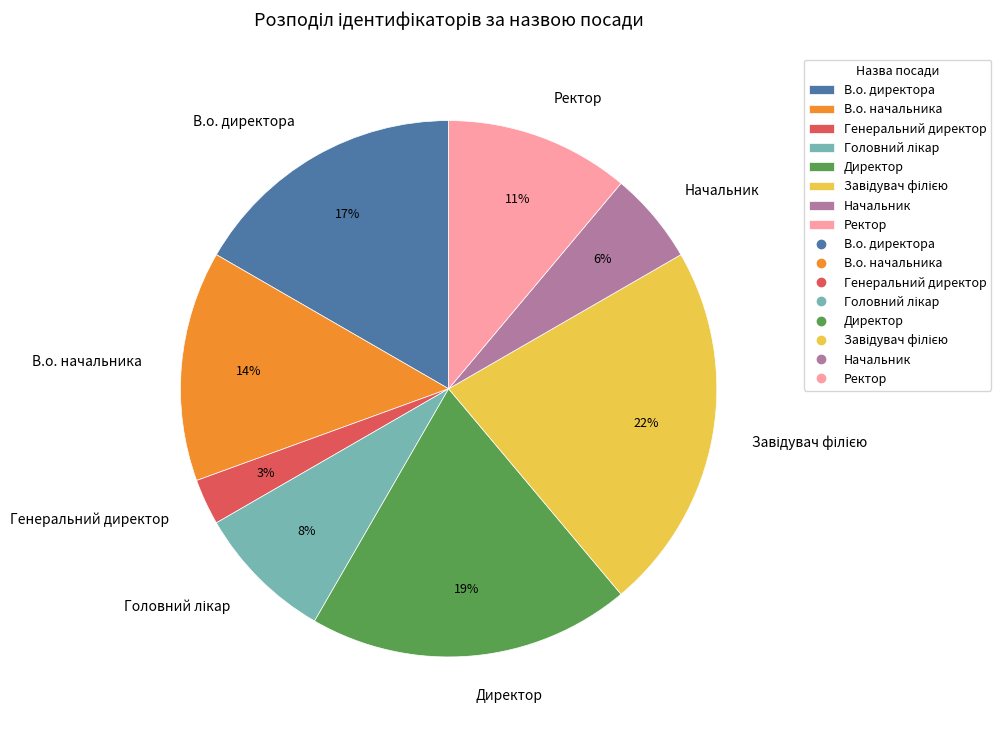

The Генеральний директор slice represents 3% of the pie. True or false?

True